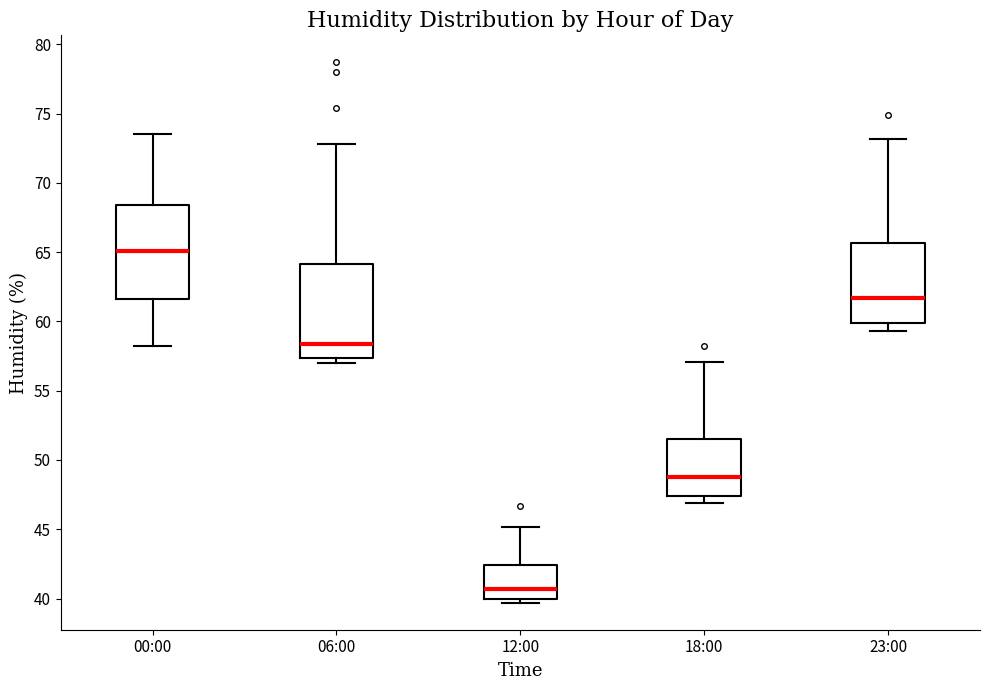

Reading left to right, read every box against the y-axis: the position of its median line, the range the box covers, and the ends of its whiskers. The values are not printed on the chart, so give them approximately, as read against the axis.

00:00: median 65.0, box 61.5 to 68.5, whiskers 58.0 to 73.5
06:00: median 58.5, box 57.5 to 64.0, whiskers 57.0 to 73.0
12:00: median 40.5, box 40.0 to 42.5, whiskers 39.5 to 45.0
18:00: median 49.0, box 47.5 to 51.5, whiskers 47.0 to 57.0
23:00: median 61.5, box 60.0 to 65.5, whiskers 59.5 to 73.0